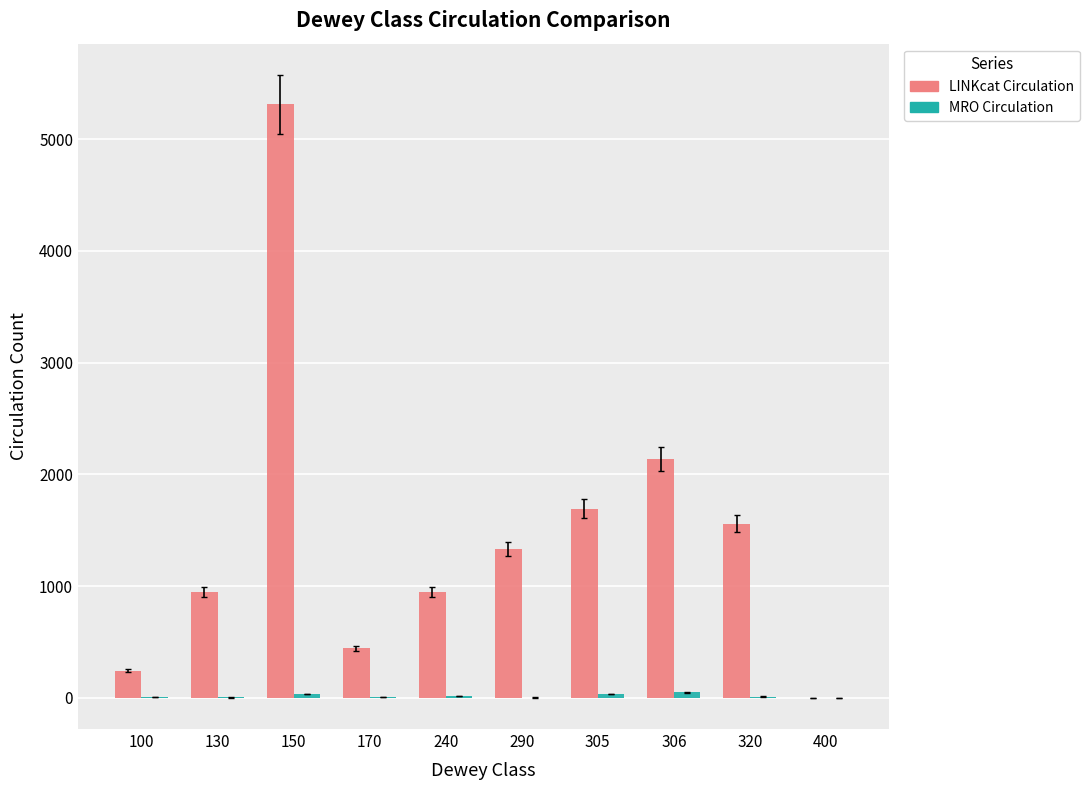

Between 130 and 305, which series saw the biggest shift?

LINKcat Circulation